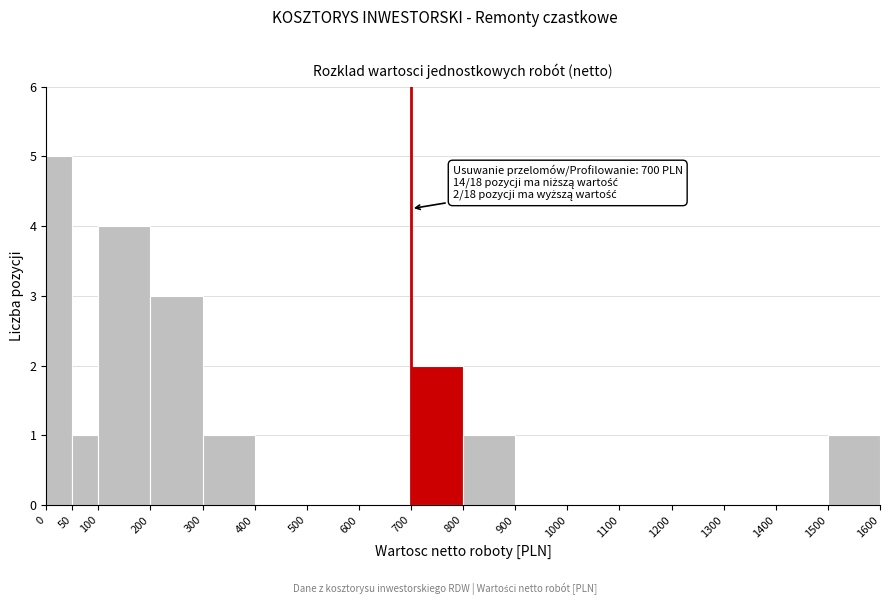

Over which range of the x-axis is the bar tallest?

0 to 50